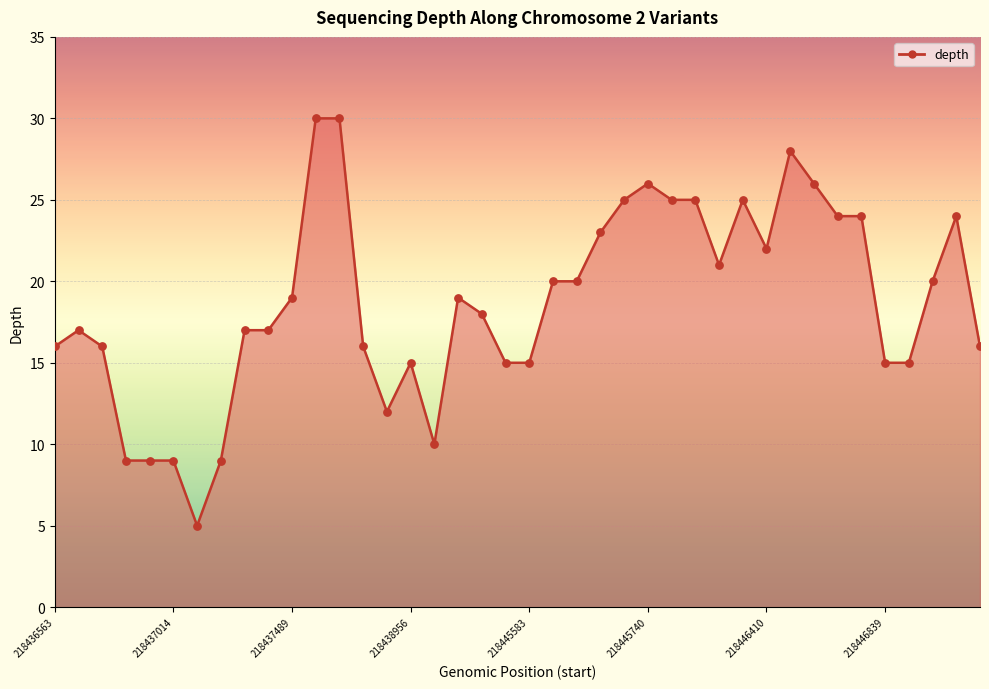

What is the minimum value shown in the chart?

5